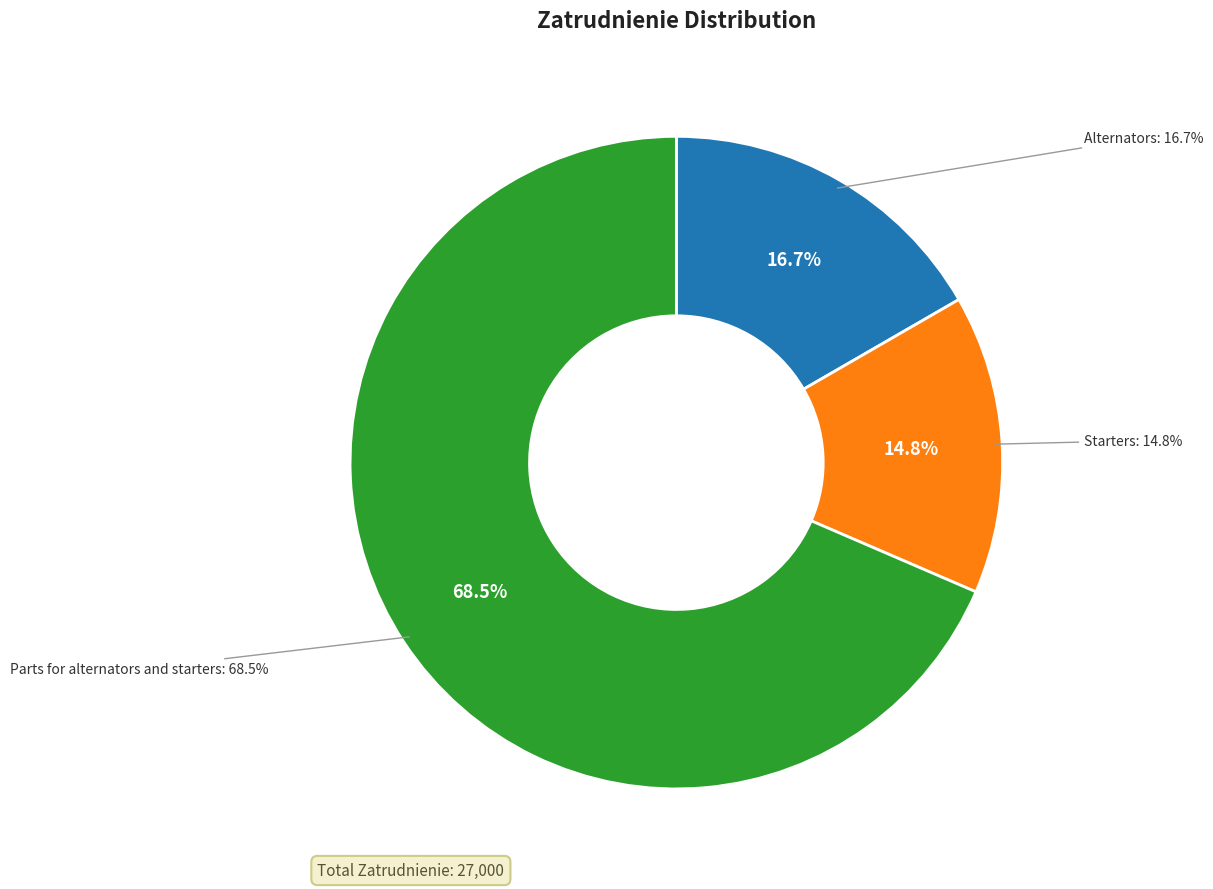

How many segments does this pie chart have?

3